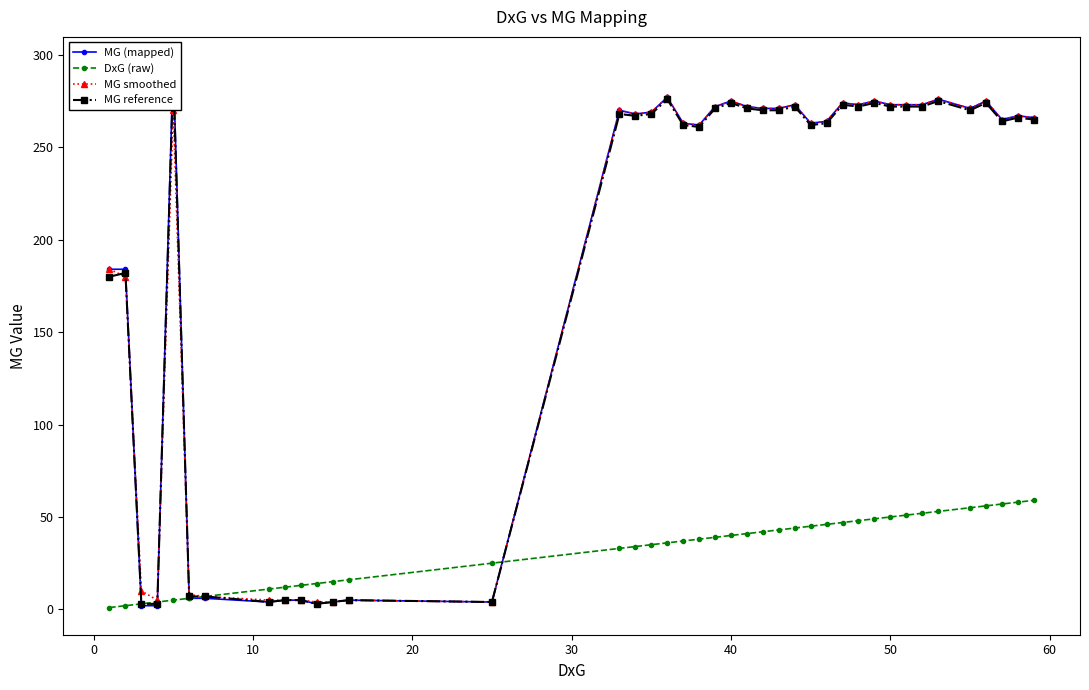

Is the value of MG smoothed at 9 greater than the value of MG reference at 22?

No